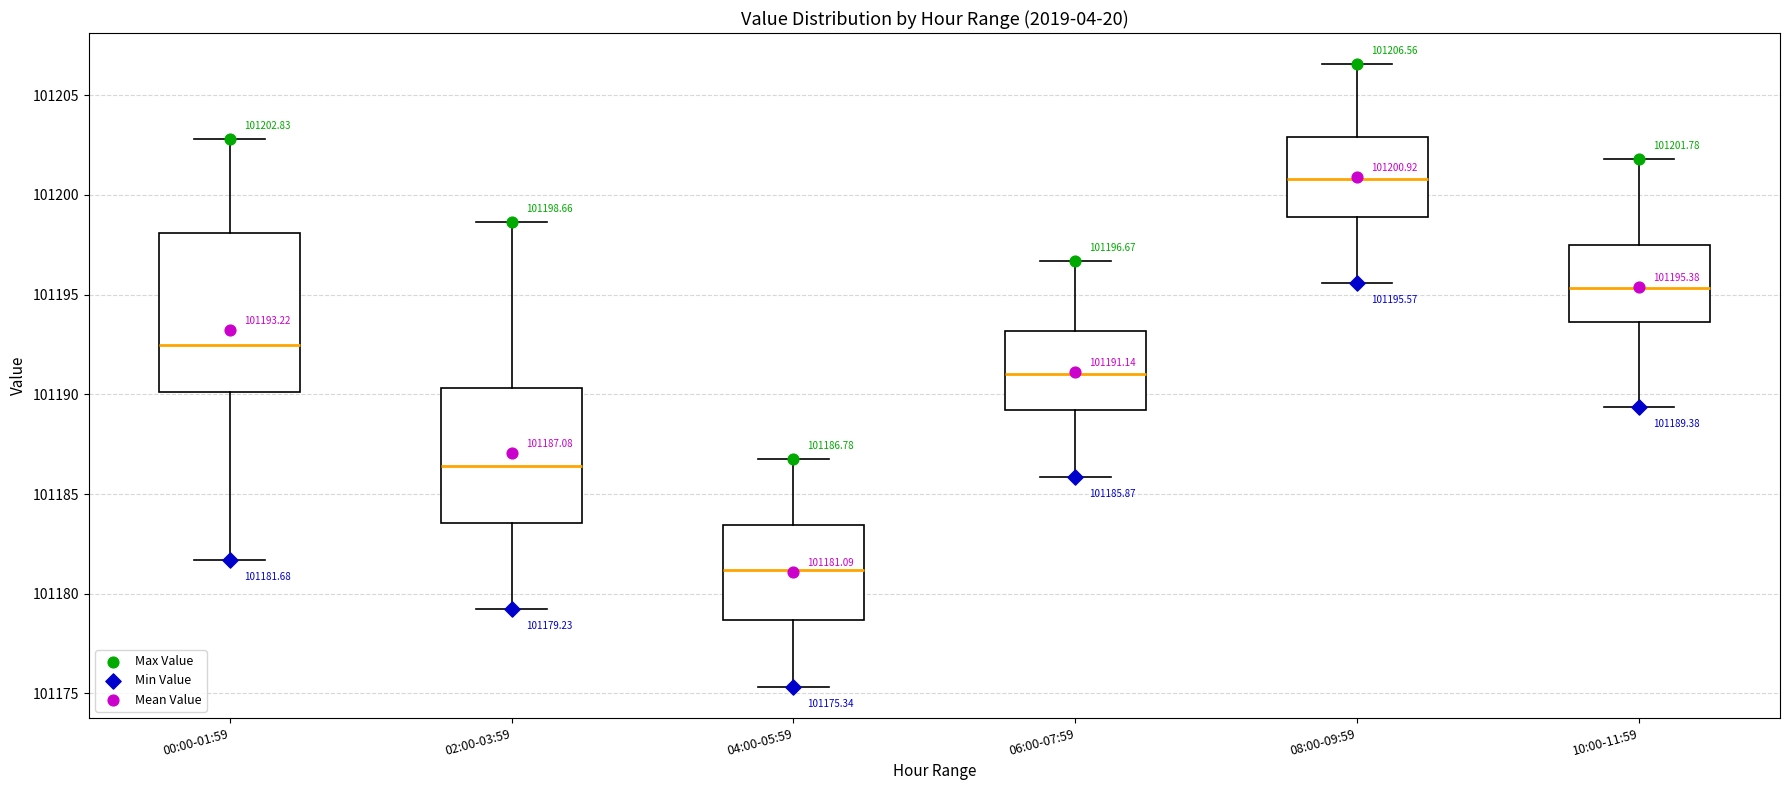

Which box has the highest median line?

08:00-09:59